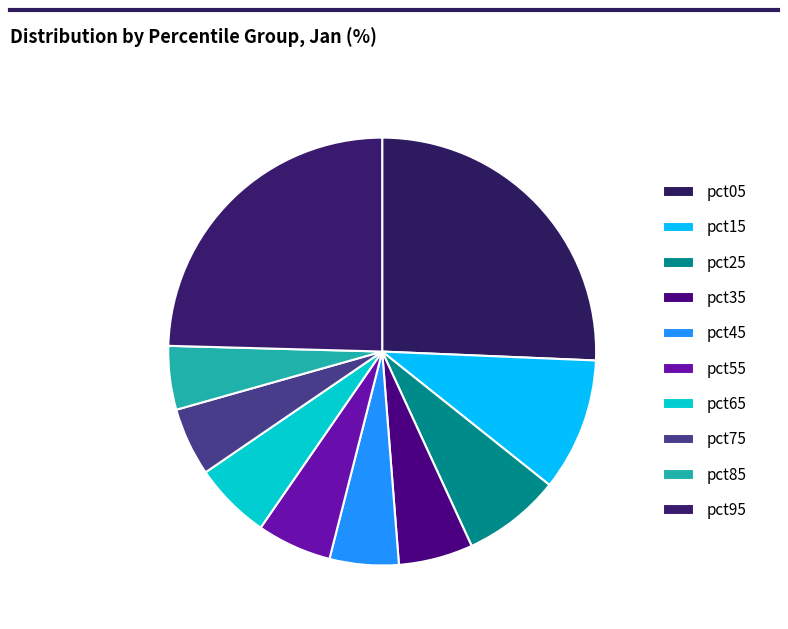

How many segments does this pie chart have?

10